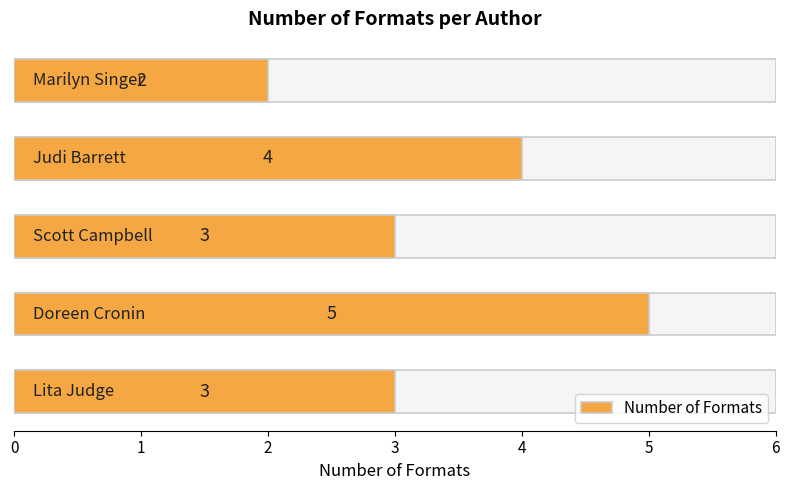

What is the difference between the values at 2 and 3?

1